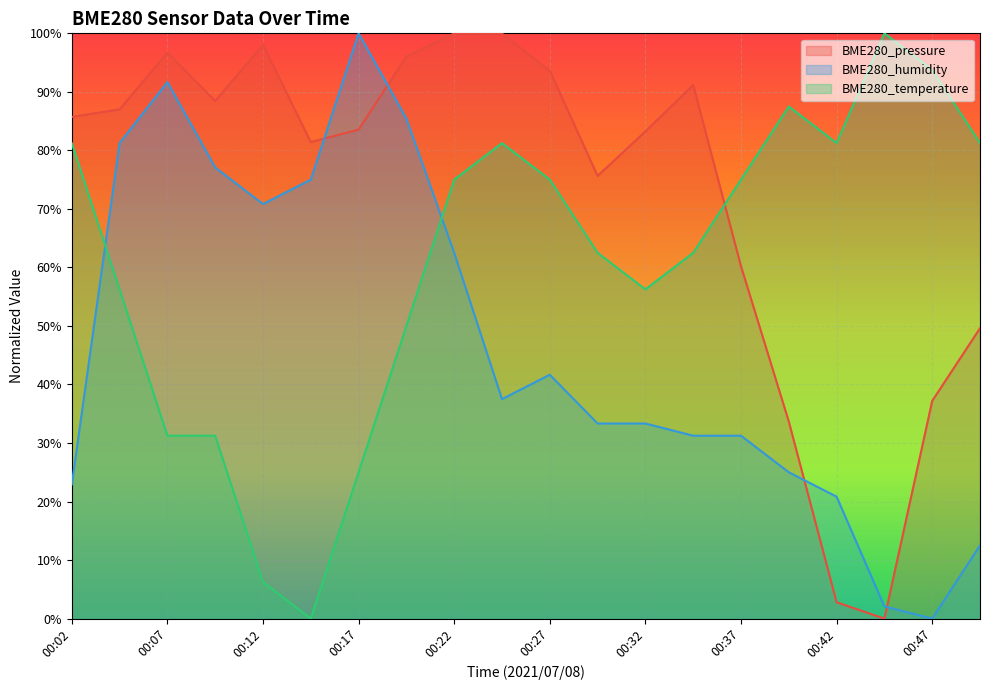

At 00:24, list the series in order from smallest to largest.

BME280_humidity, BME280_temperature, BME280_pressure